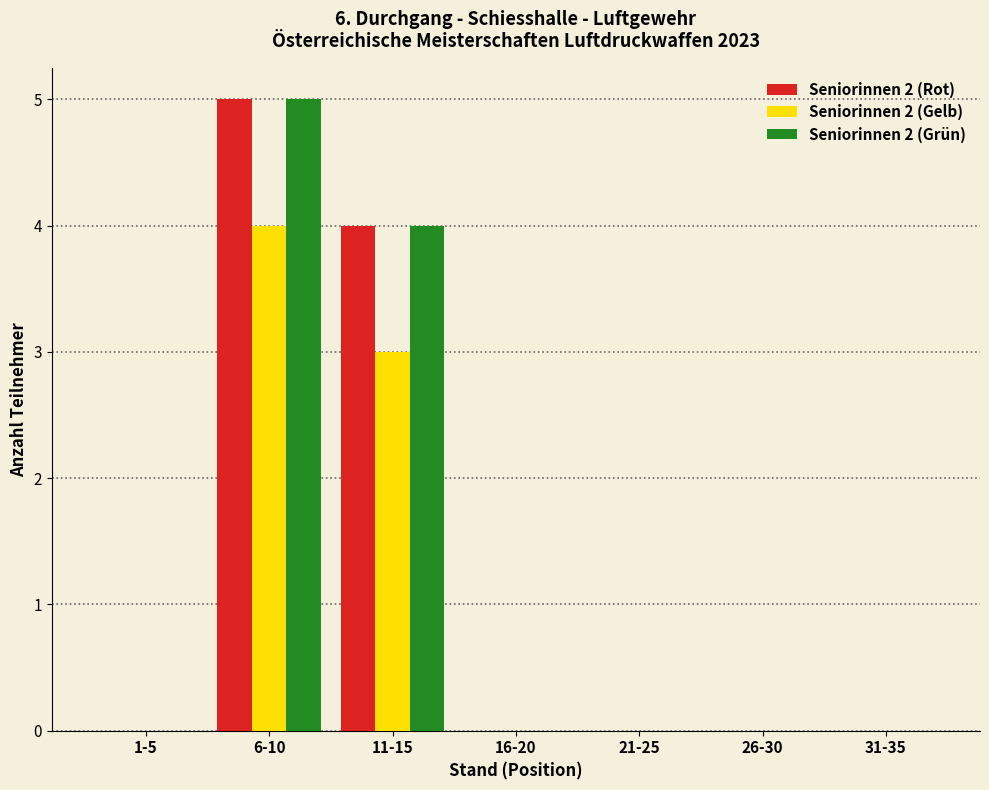

Reading left to right, what are all the values shown in this chart?

Seniorinnen 2 (Rot): 1-5=0	6-10=5	11-15=4	16-20=0	21-25=0	26-30=0	31-35=0
Seniorinnen 2 (Gelb): 1-5=0	6-10=4	11-15=3	16-20=0	21-25=0	26-30=0	31-35=0
Seniorinnen 2 (Grün): 1-5=0	6-10=5	11-15=4	16-20=0	21-25=0	26-30=0	31-35=0